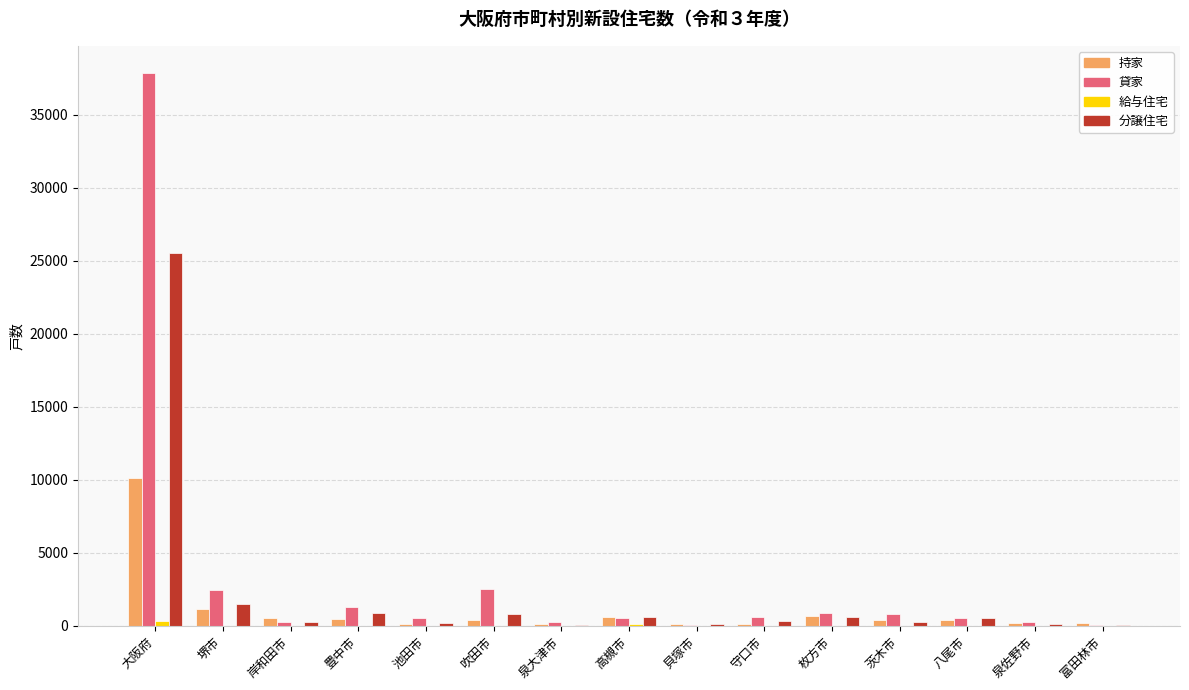

True or false: 分譲住宅 has a value of 816 at 吹田市.

True